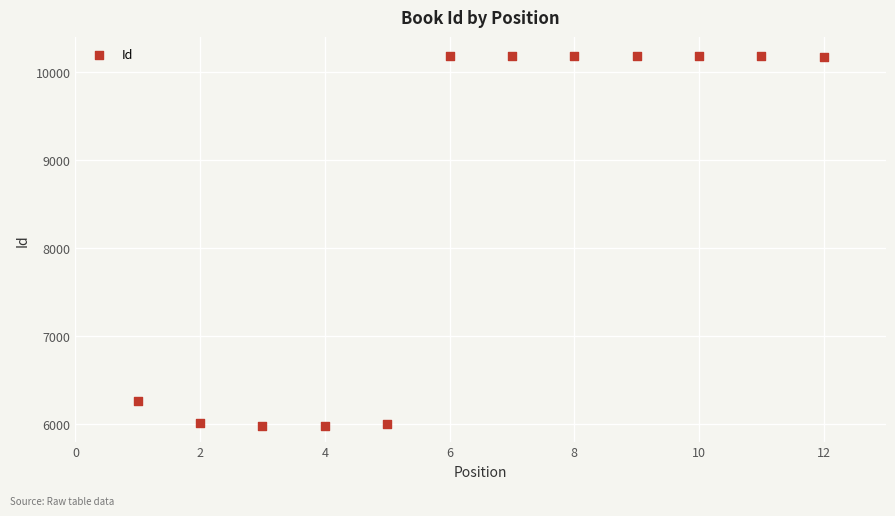

What is the range of X values (max minus min)?

11